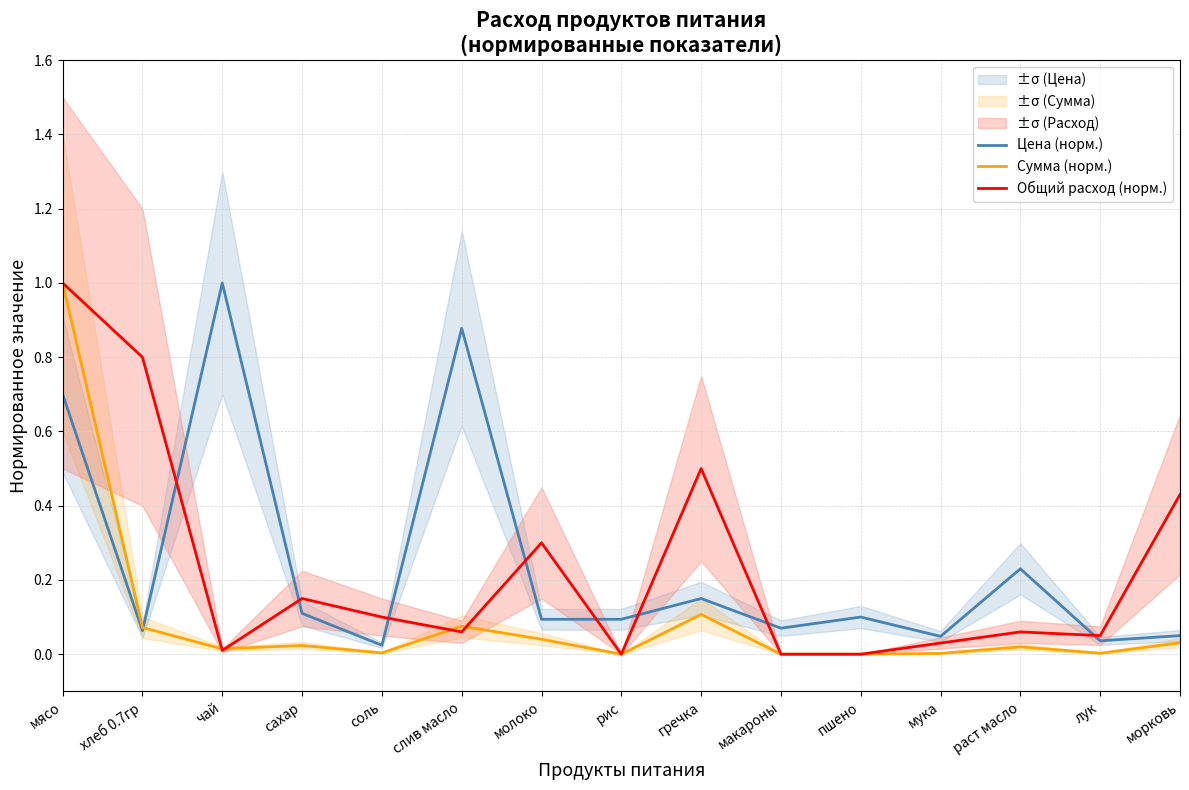

At how many categories does at least one series exceed 0?

15